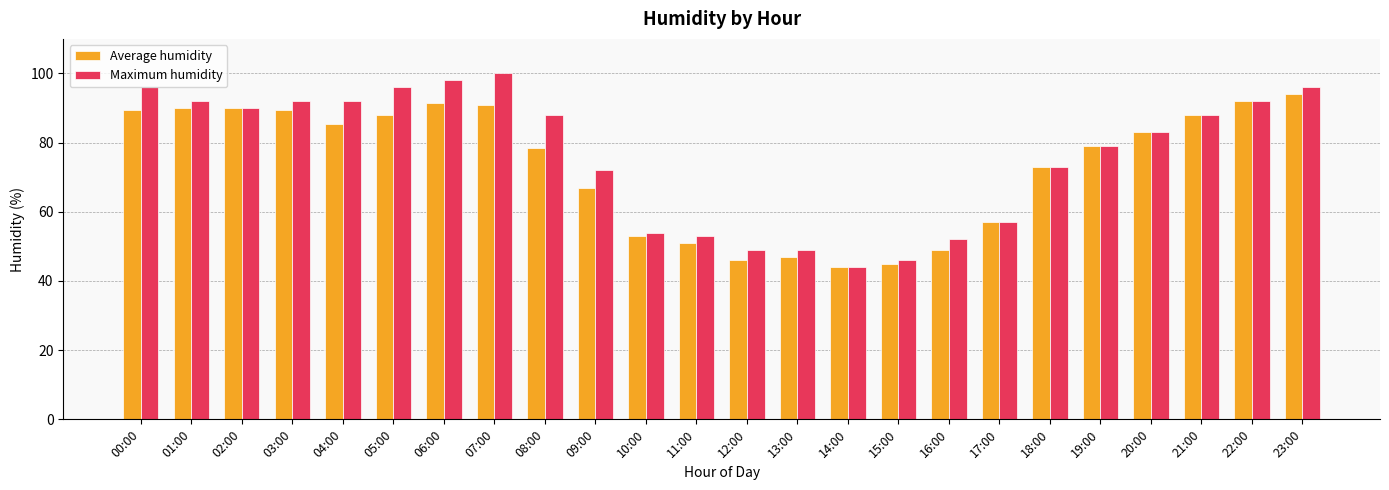

How many data points does each series have?

24